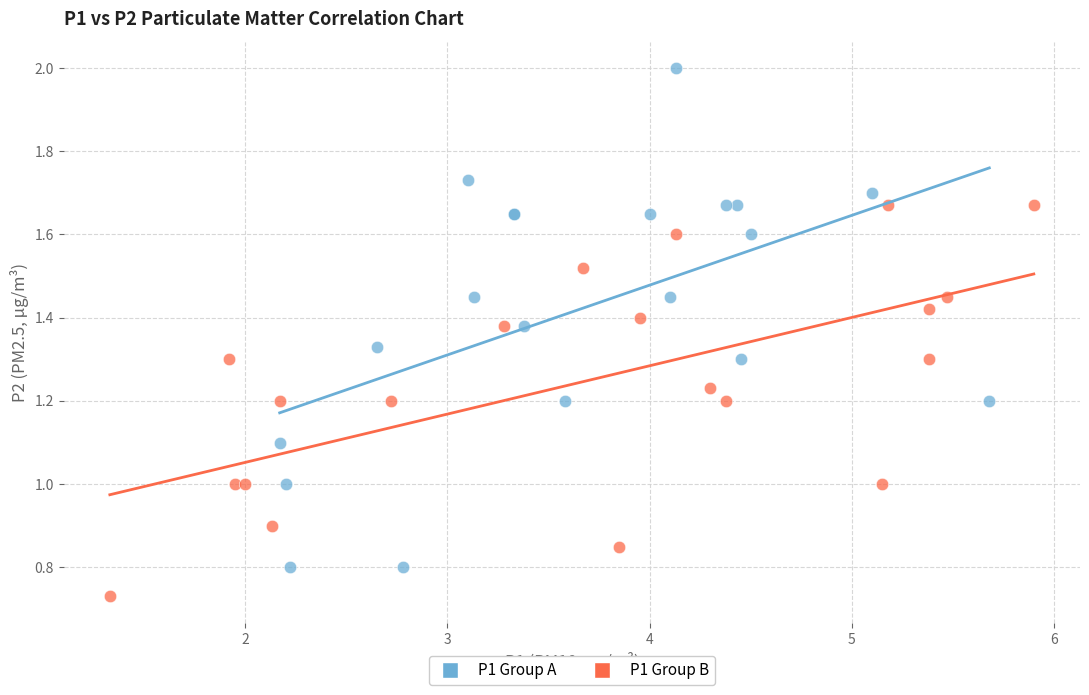

Which series has the widest spread of Y values?

P1 Group A